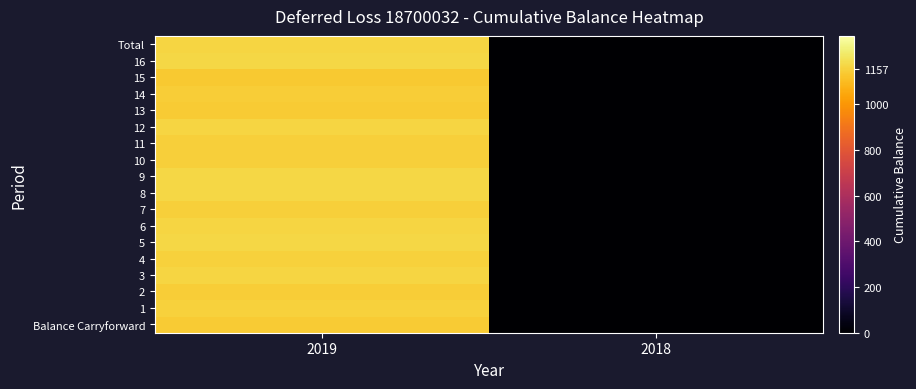

Which category has the highest value across all series?

2019